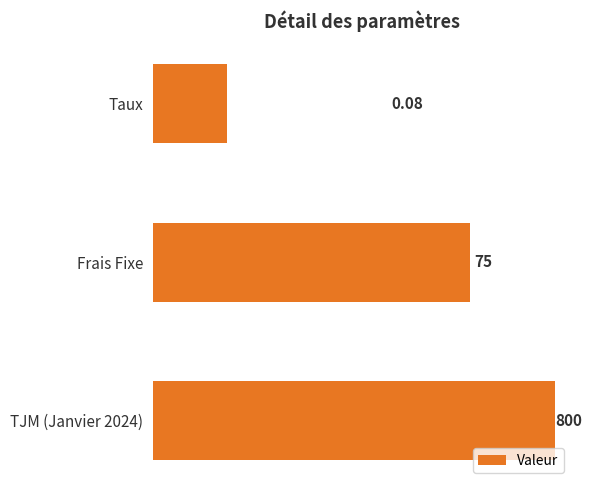

Count the number of categories in the chart.

3